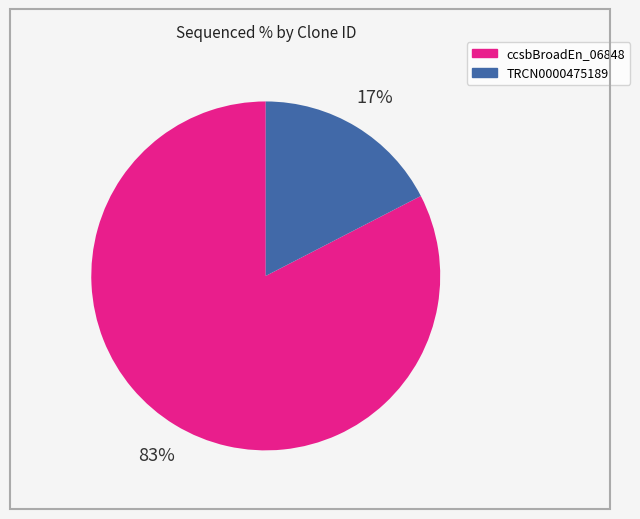

Which has a higher value, ccsbBroadEn_06848 or TRCN0000475189?

ccsbBroadEn_06848